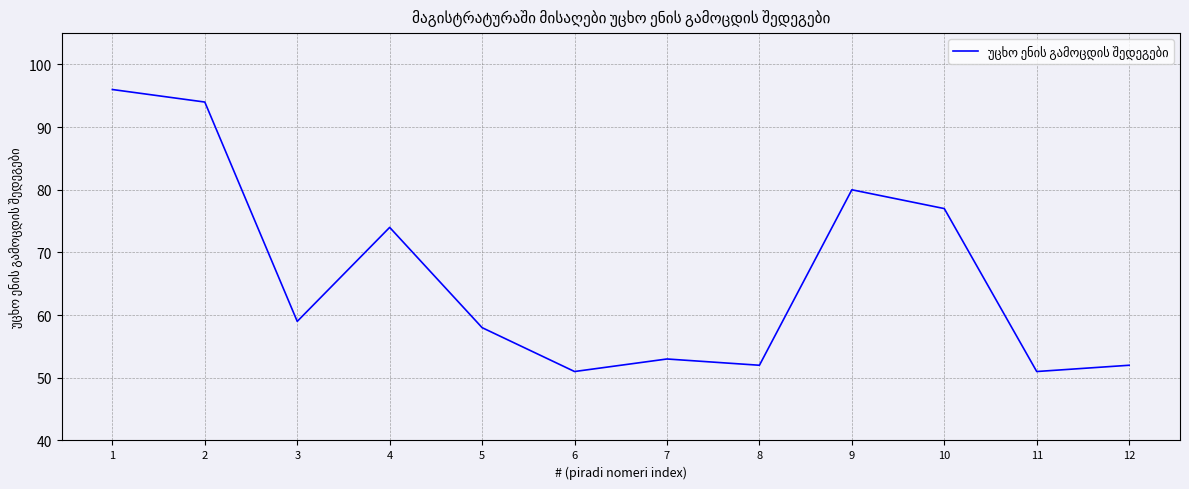

Reading right to left, what are all the values shown in this chart?

12=52	11=51	10=77	9=80	8=52	7=53	6=51	5=58	4=74	3=59	2=94	1=96